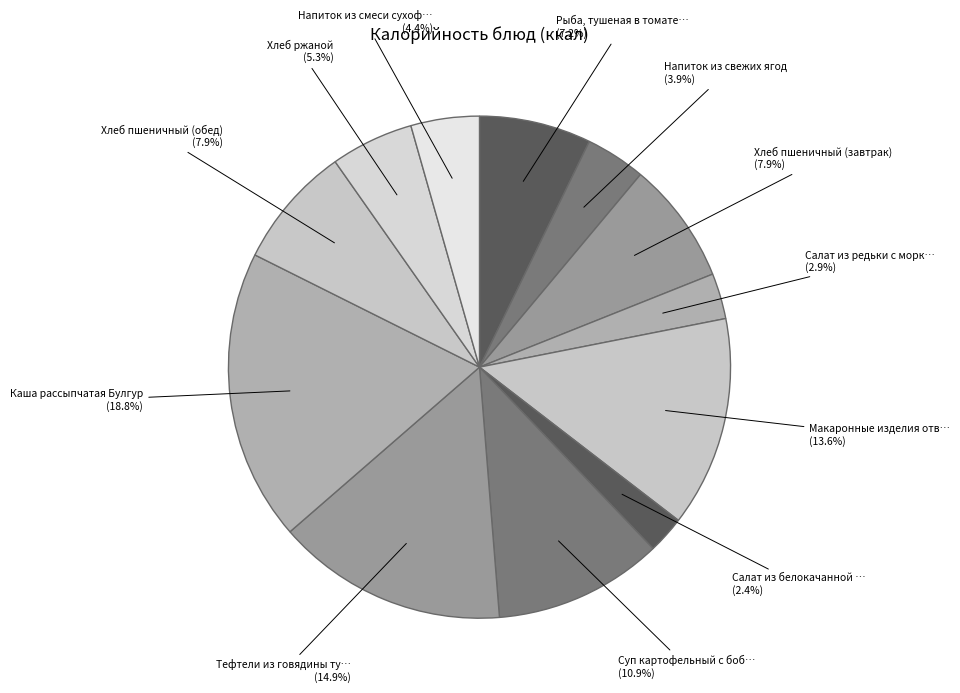

Which slice is the largest?

Каша рассыпчатая Булгур